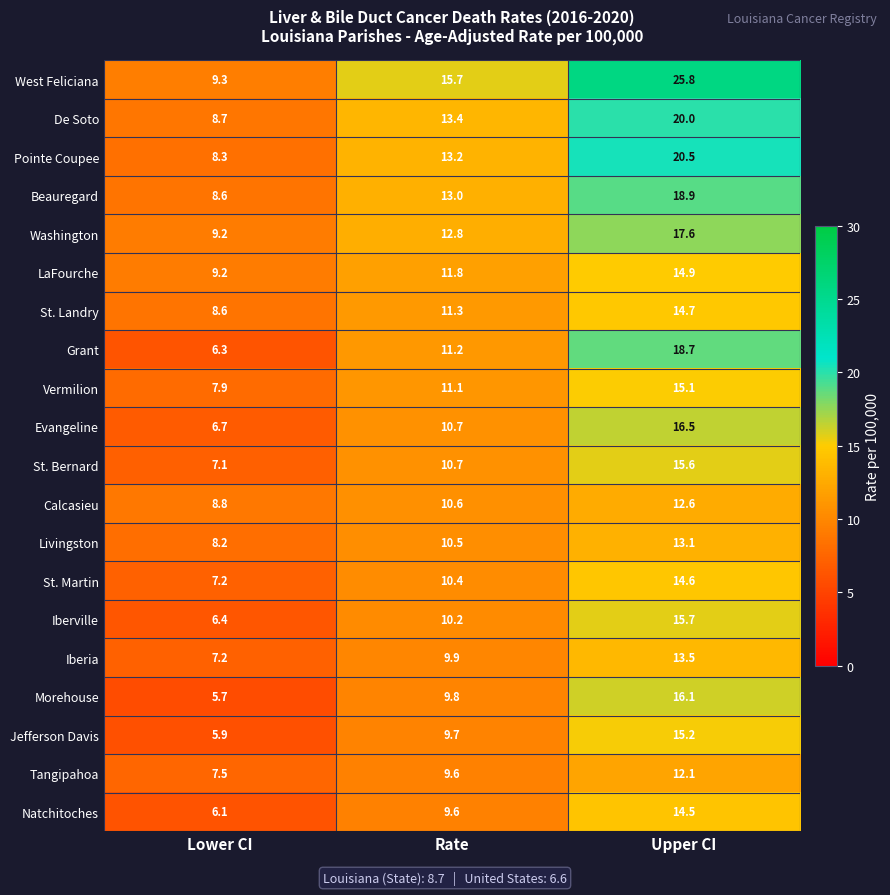

What is the sum of all Tangipahoa values?

29.2